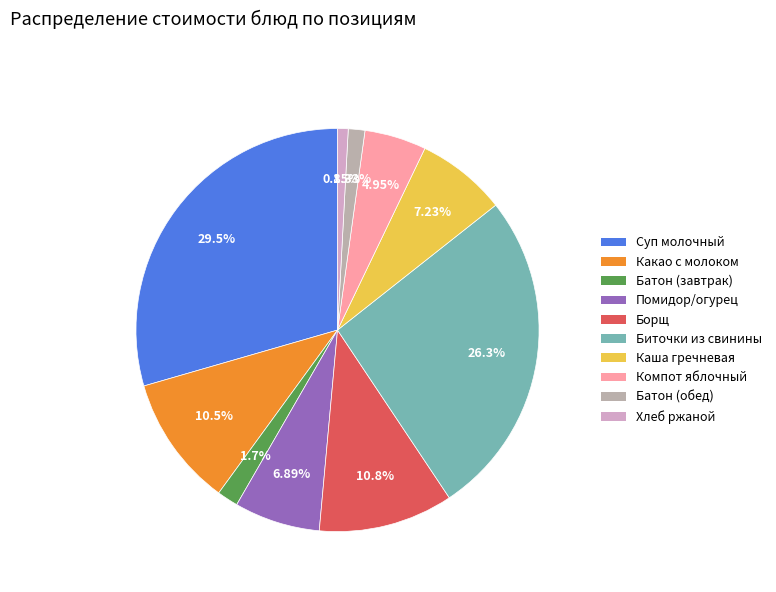

Count the number of slices in the pie.

10